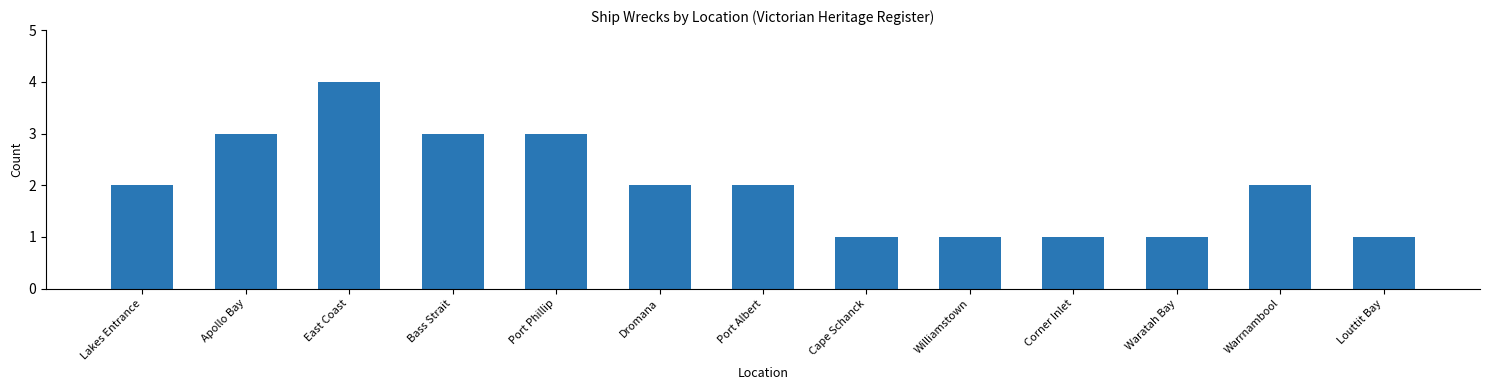

What is the label of the 13th bar from the right?

Lakes Entrance